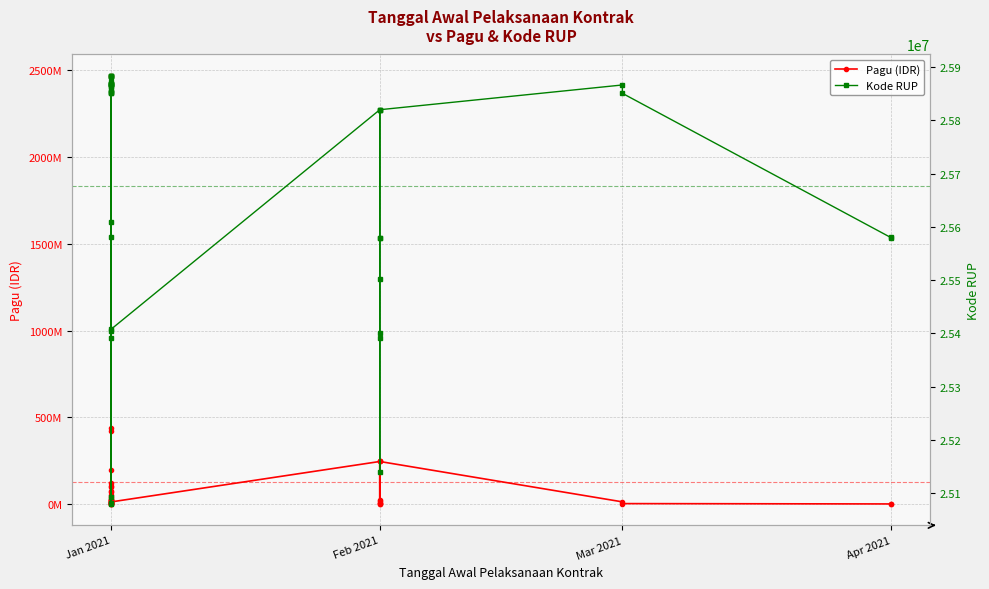

What are all the series names shown in the legend?

Pagu (IDR), Kode RUP